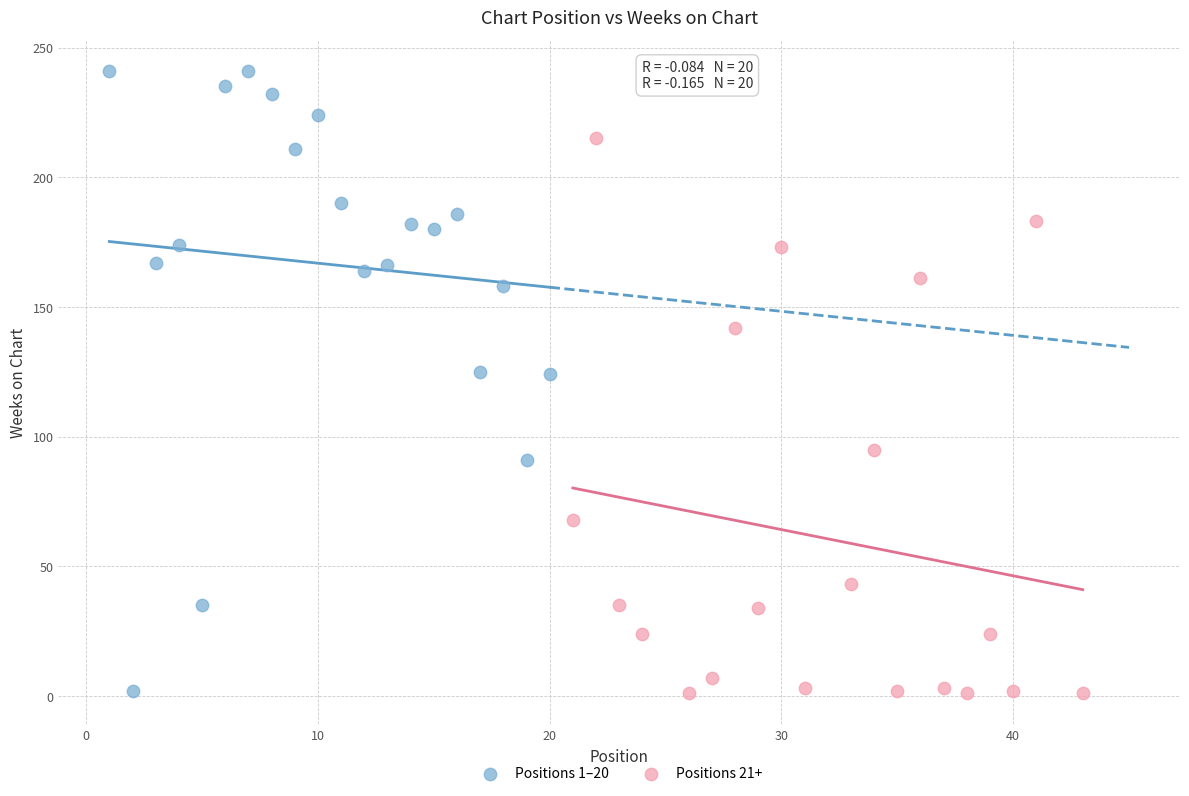

Which series has the widest spread of Y values?

Positions 1–20